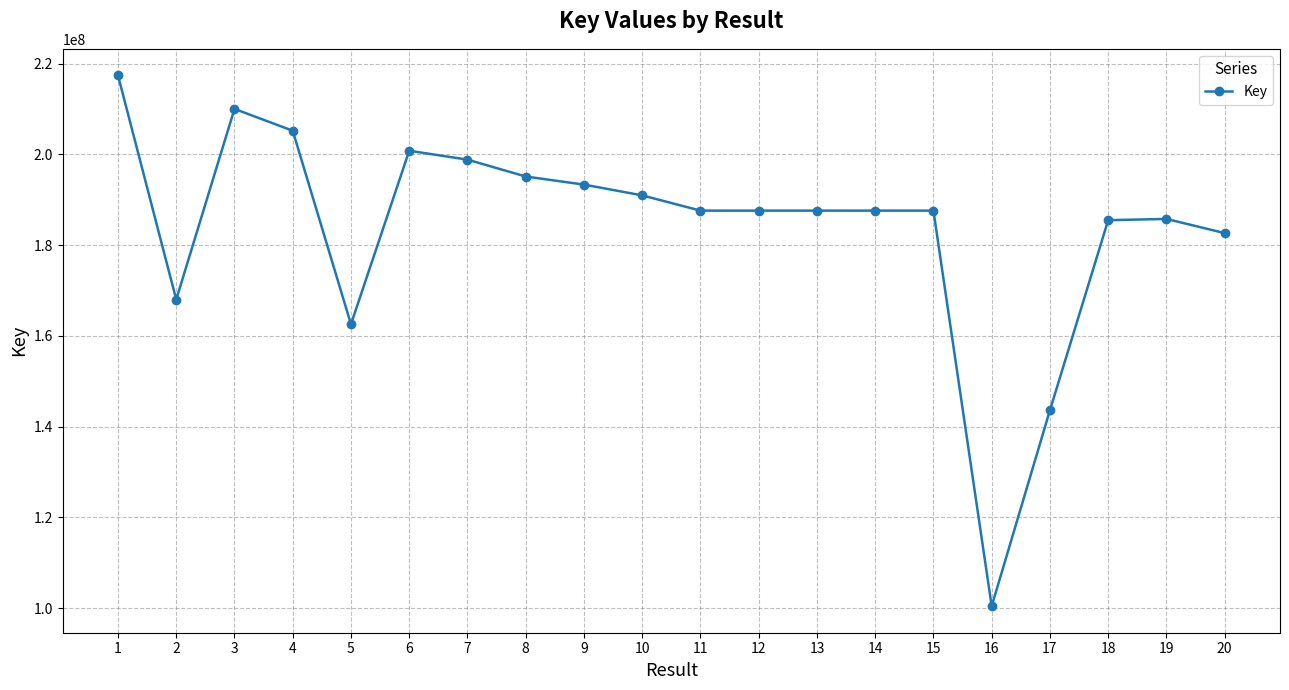

What is the average value?

183894278